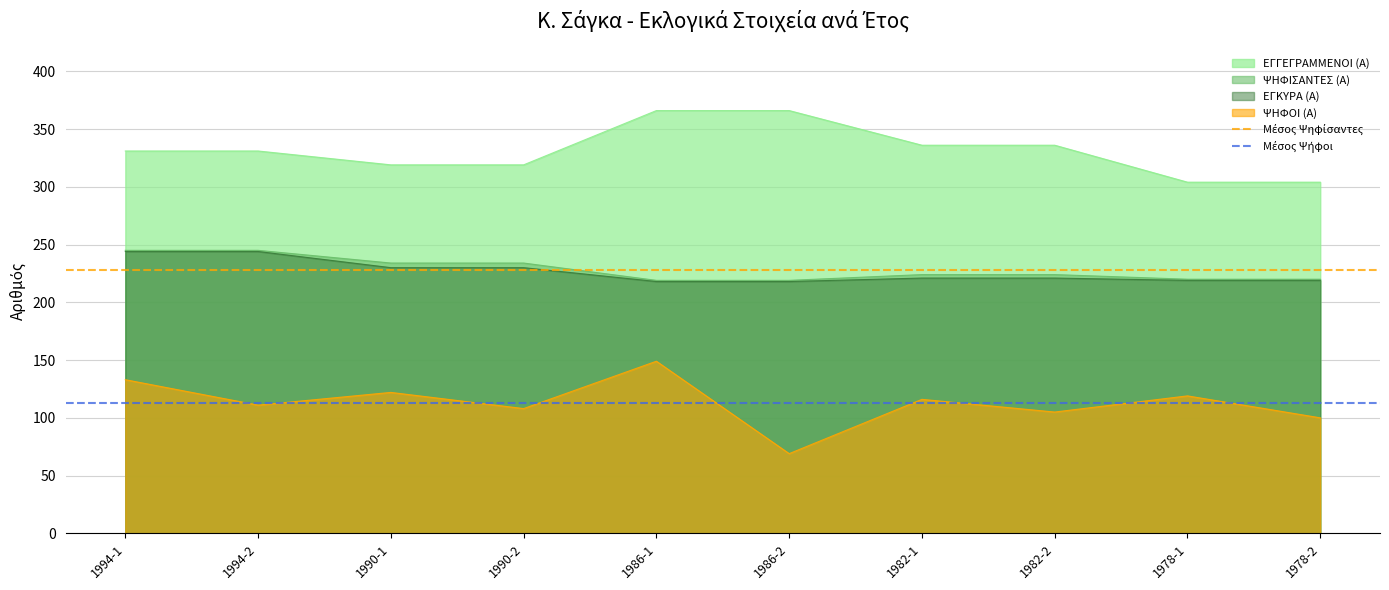

What is the value of the Μέσος Ψηφίσαντες point at the 2nd from the left?

228.4